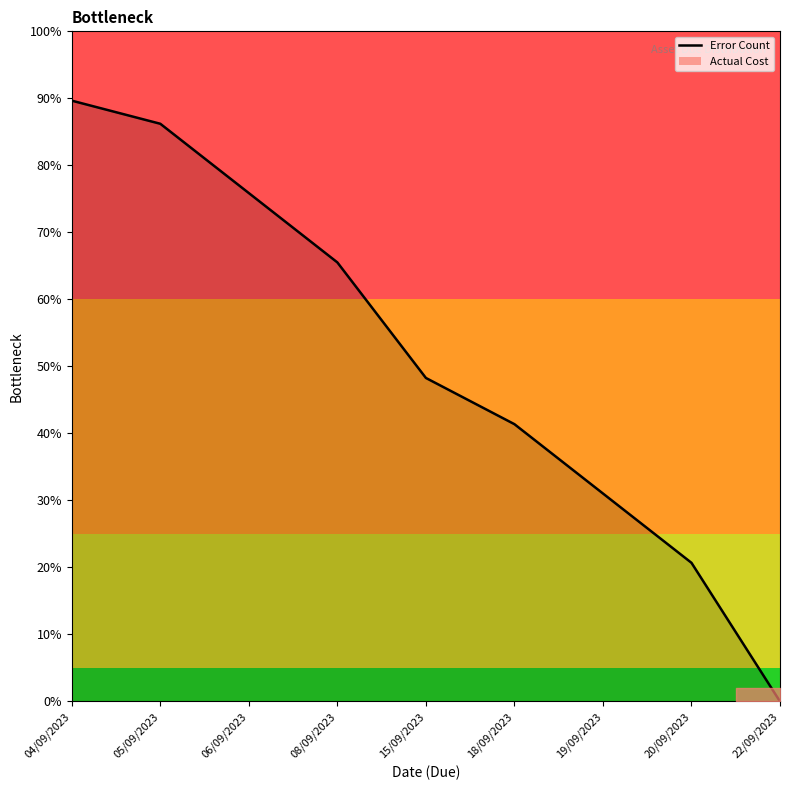

Between 06/09/2023 and 08/09/2023, which is larger?

06/09/2023